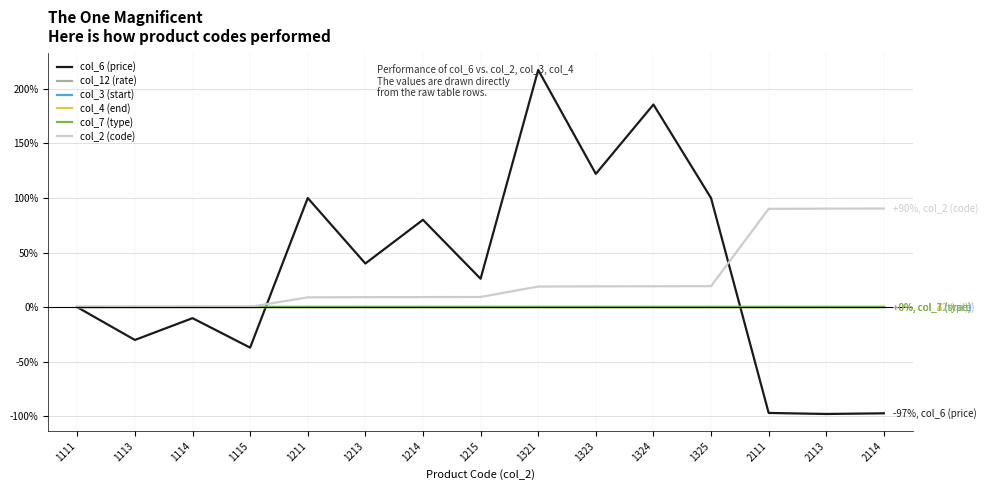

Does the chart display data point markers on the line(s)?

No